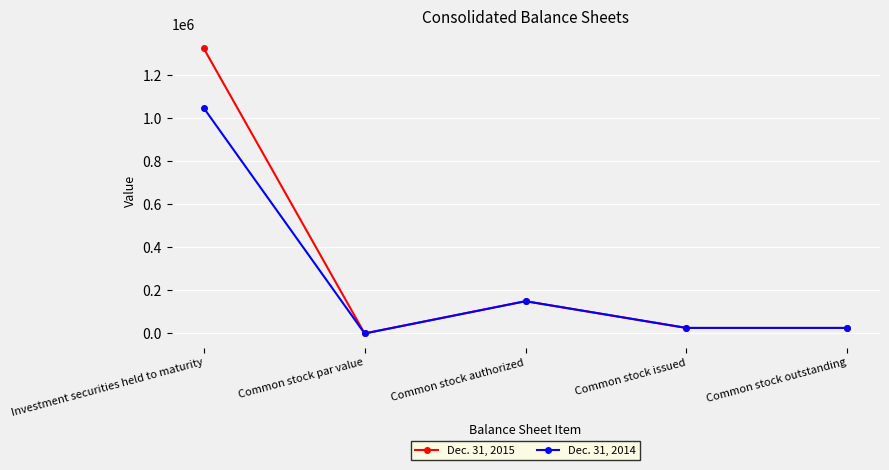

What position from the left is Common stock outstanding?

5